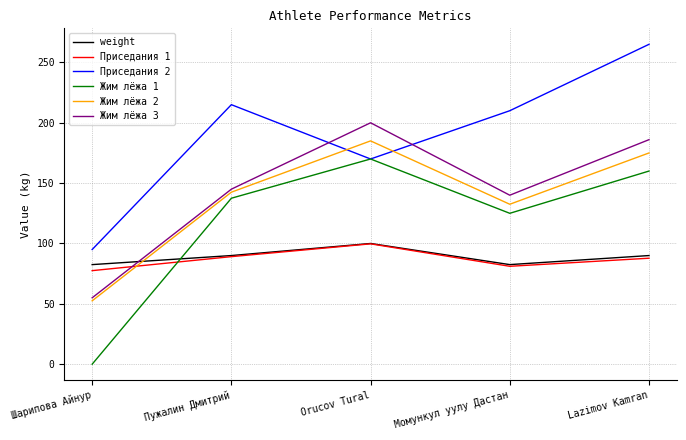

What is the spread (max minus min) of values at Пужалин Дмитрий?

125.9